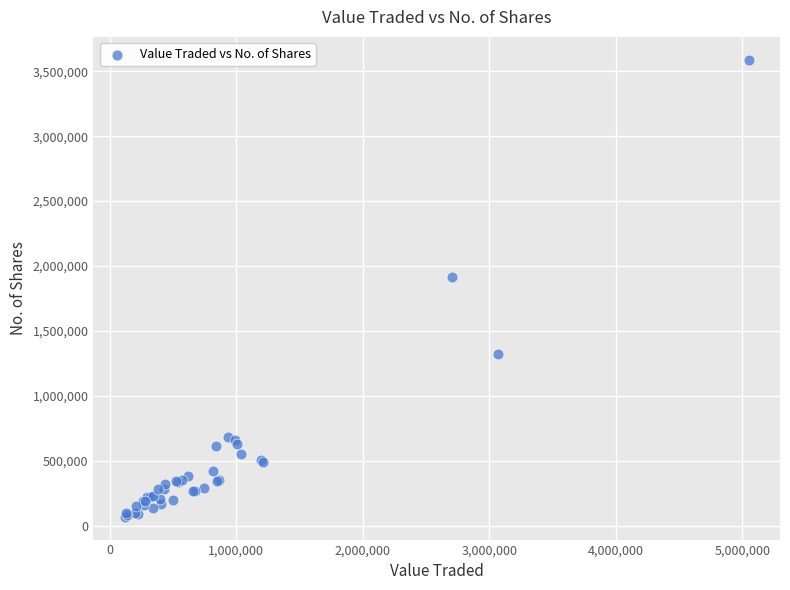

What Y value in the scatter plot is closest to 1829526?

1918141